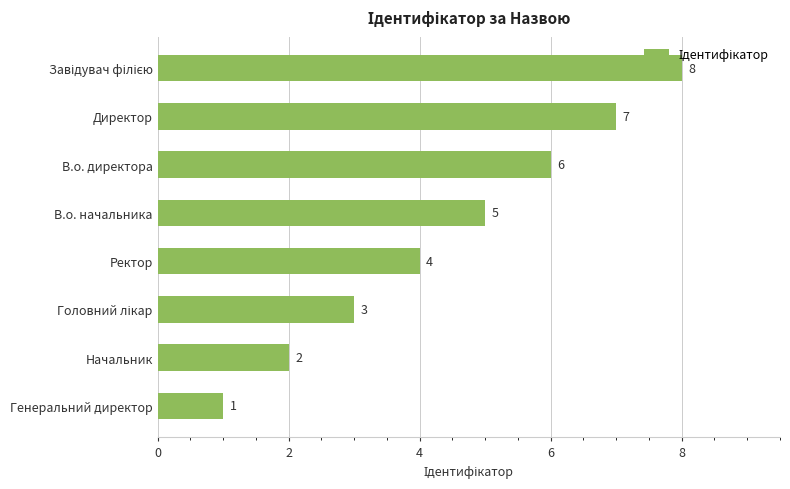

What is the maximum value shown in the chart?

8